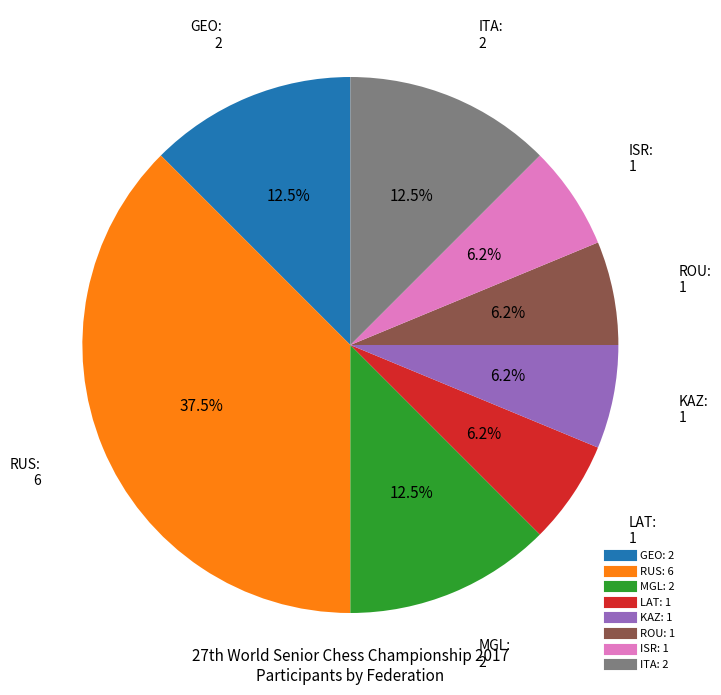

Count the number of slices in the pie.

8